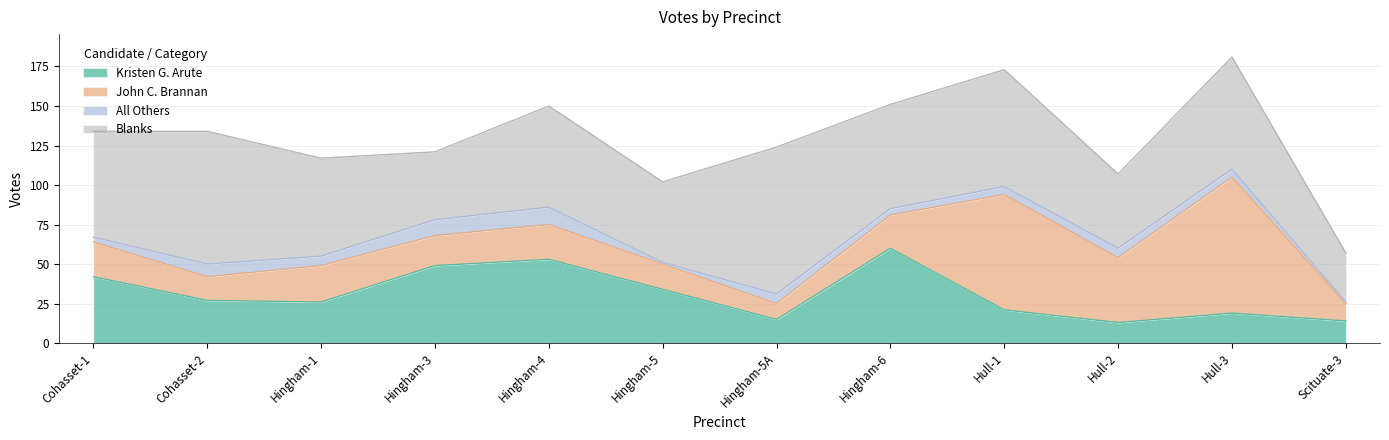

True or false: John C. Brannan and All Others cross at least once.

False